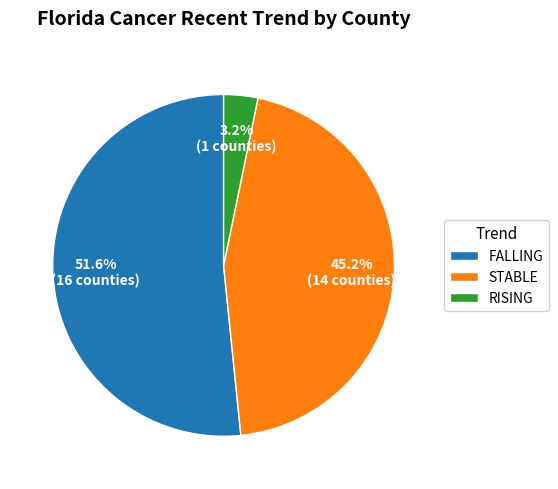

Which has a higher value, RISING or STABLE?

STABLE